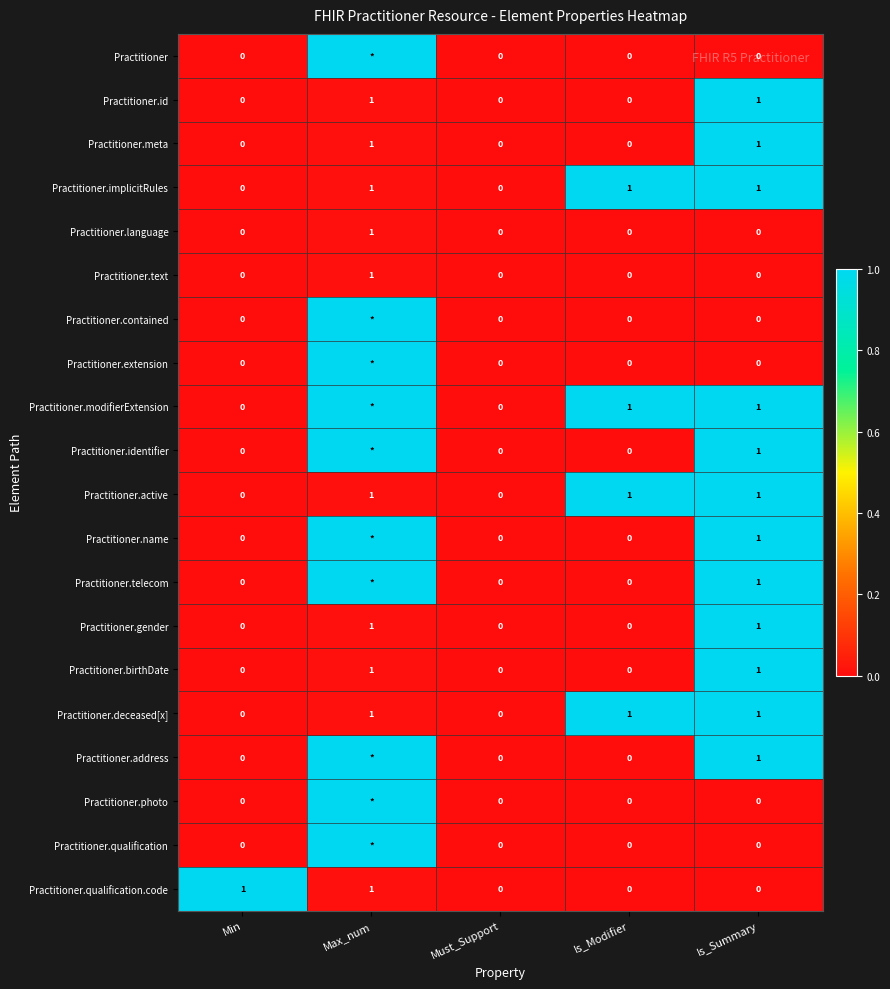

What is the total value across all series at Is_Summary?

12